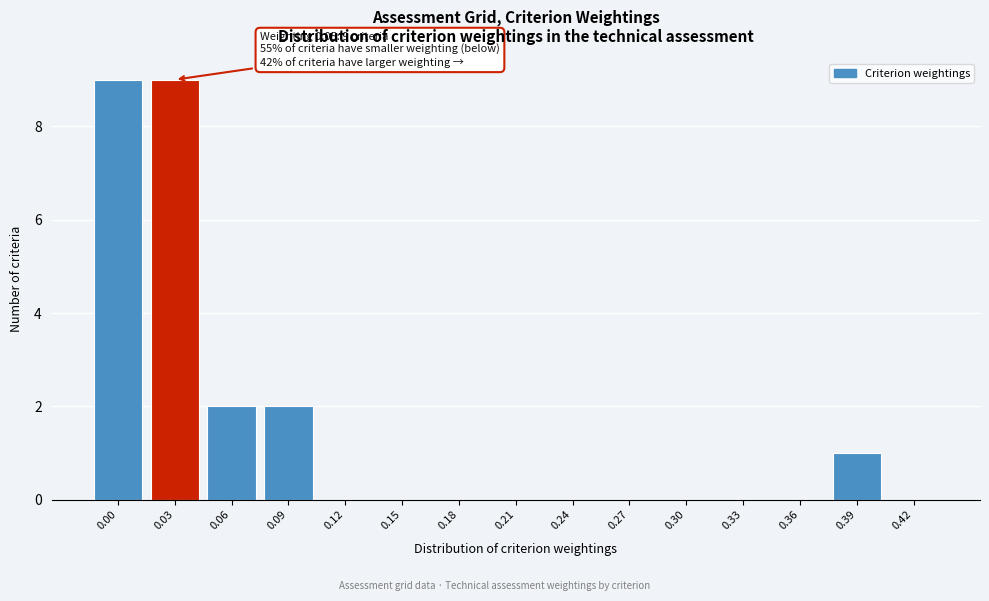

Reading left to right, transcribe all the data shown in this chart.

0.00=9	0.03=9	0.06=2	0.09=2	0.12=0	0.15=0	0.18=0	0.21=0	0.24=0	0.27=0	0.30=0	0.33=0	0.36=0	0.39=1	0.42=0